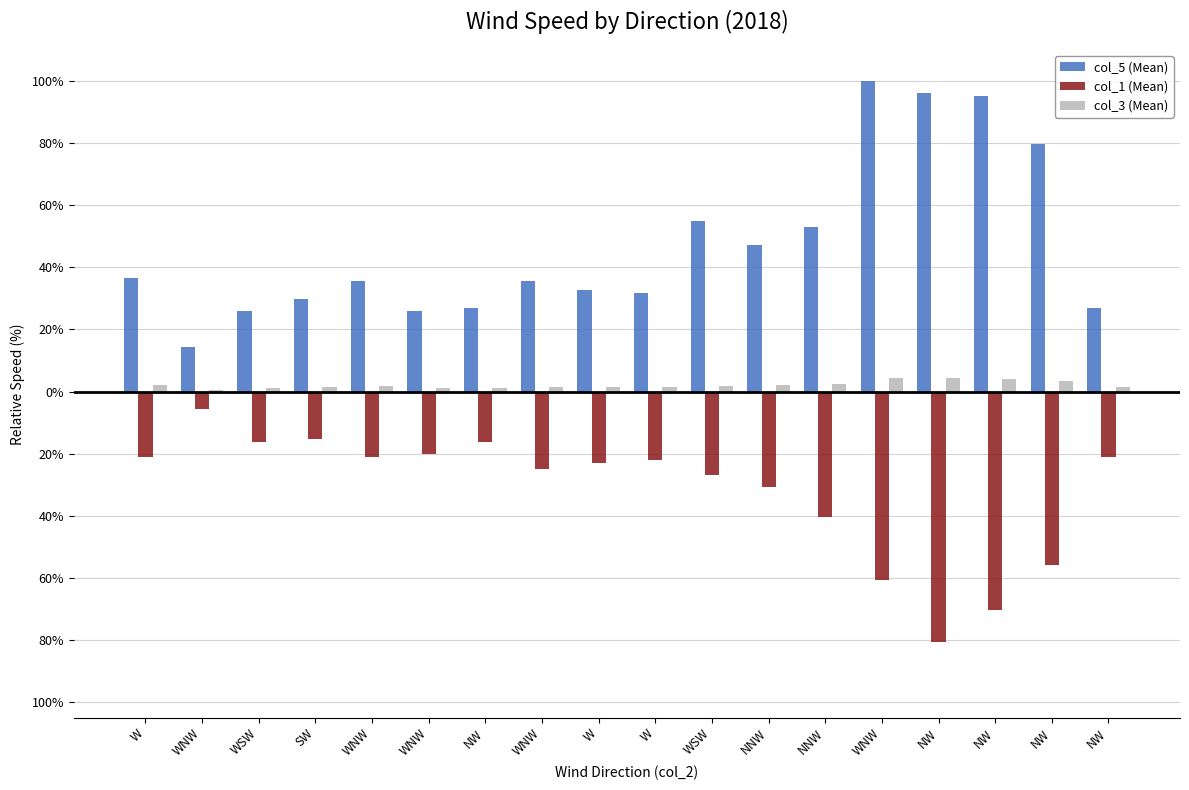

Are the bars grouped side by side (vs. stacked)?

Yes